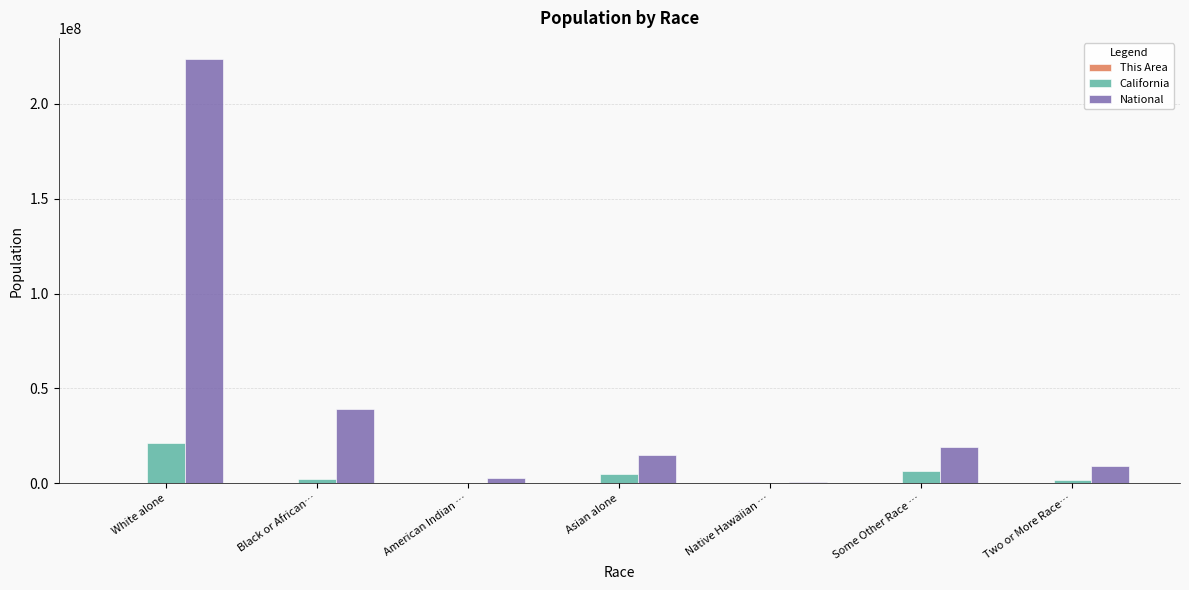

Between Black or African… and Native Hawaiian …, which series saw the biggest shift?

National